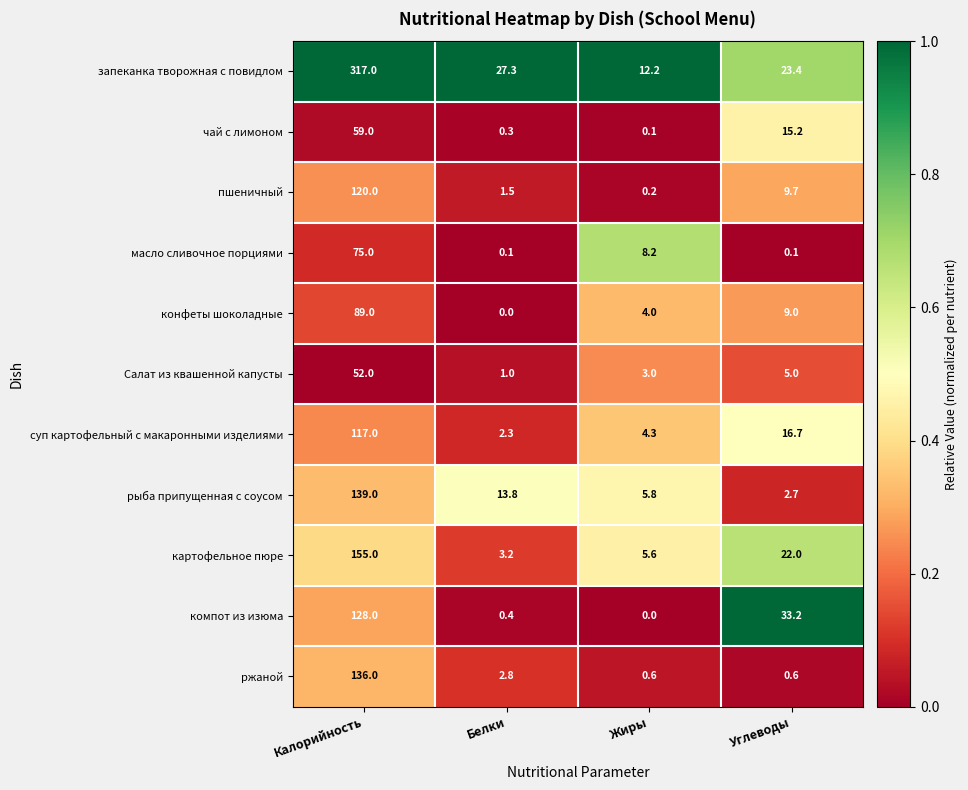

Which series has the largest total across all categories?

запеканка творожная с повидлом